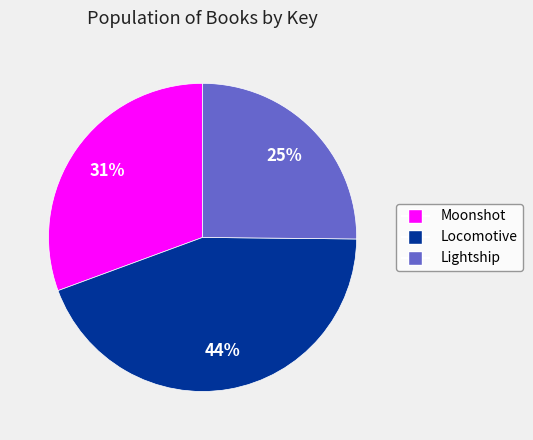

Is it true that Locomotive is 44% of the pie?

True